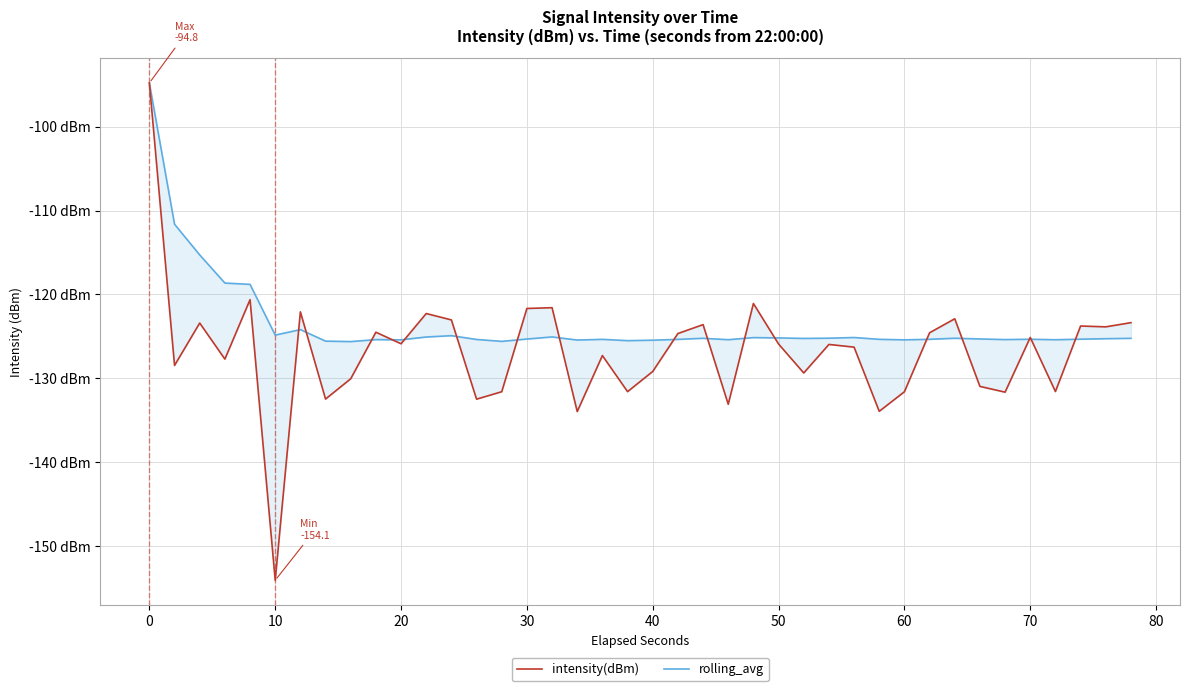

What is the difference between the maximum and minimum values in the intensity(dBm) series?

59.3